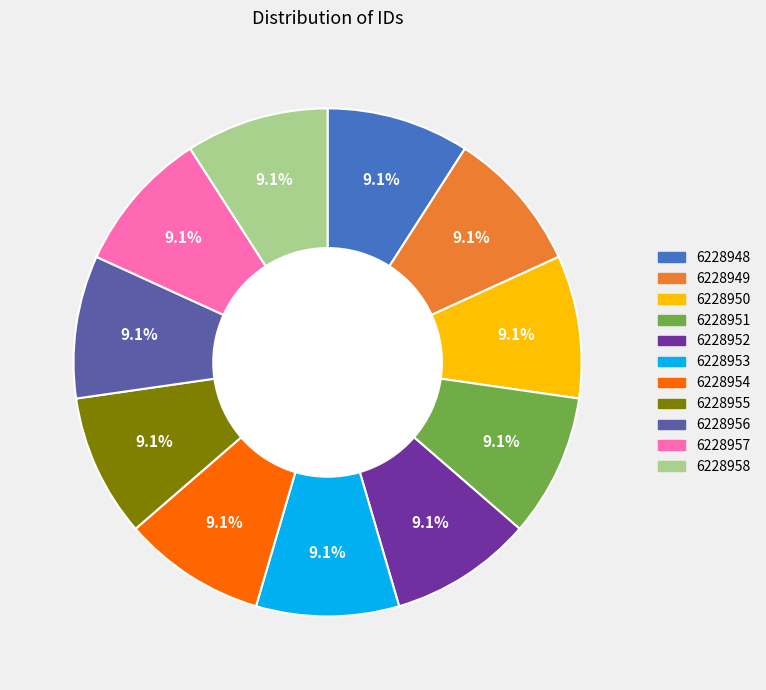

Is there any slice that represents more than half of the pie?

No